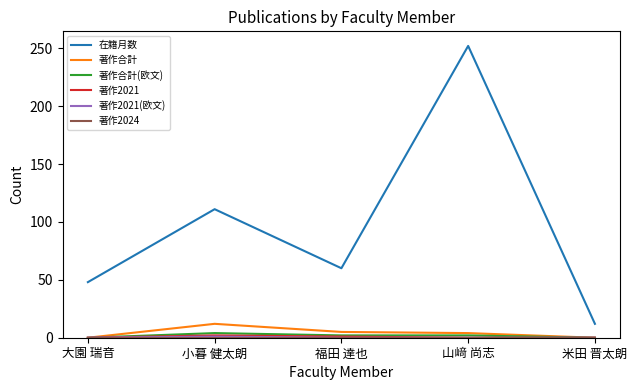

What is the spread (max minus min) of values at 大園 瑞音?

48